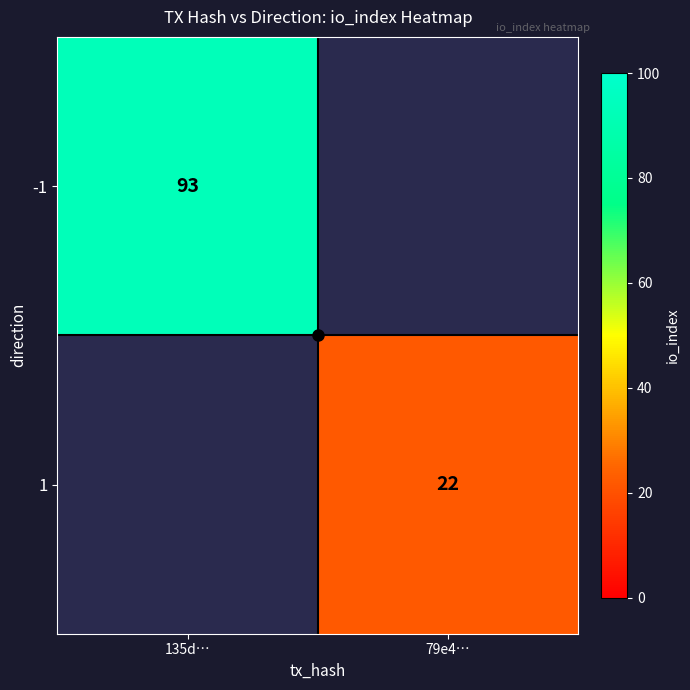

Count the number of categories in the chart.

2